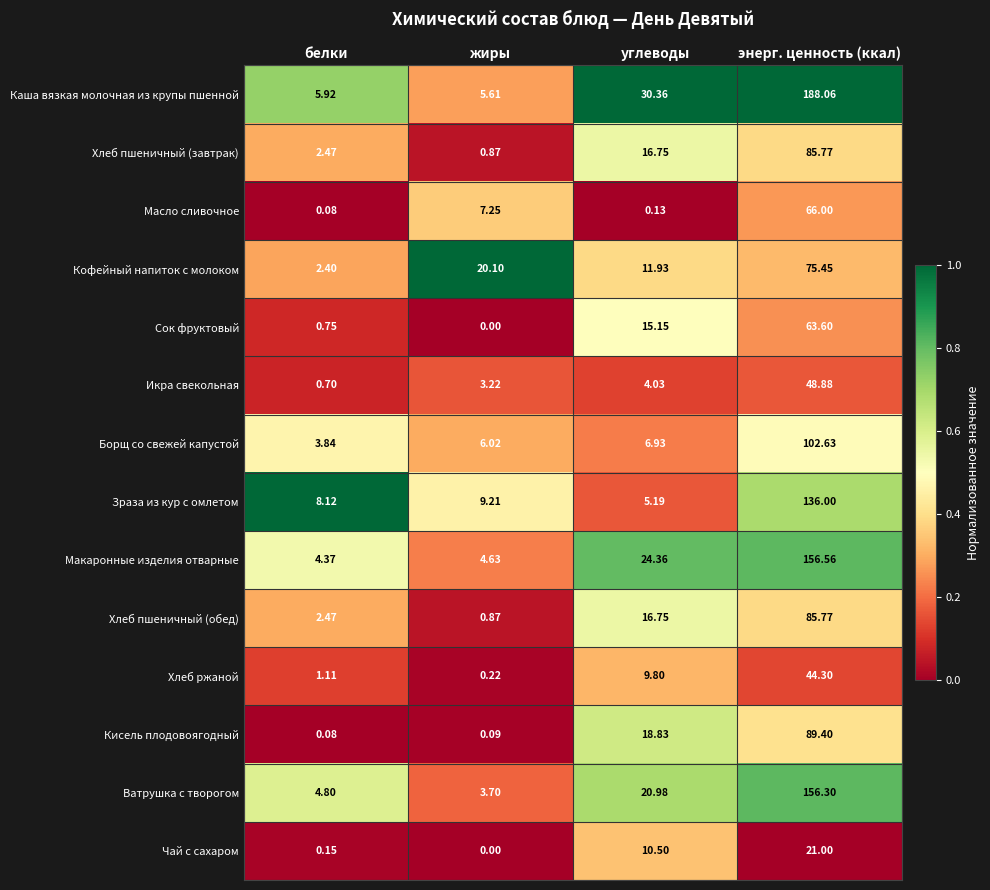

What is the total value across all series at жиры?

61.8